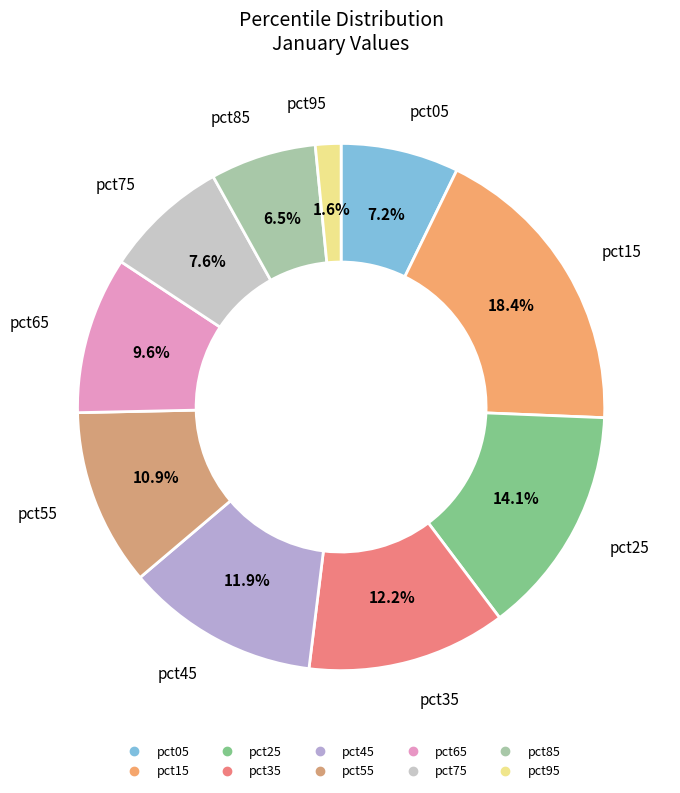

Between pct85 and pct25, which is larger?

pct25